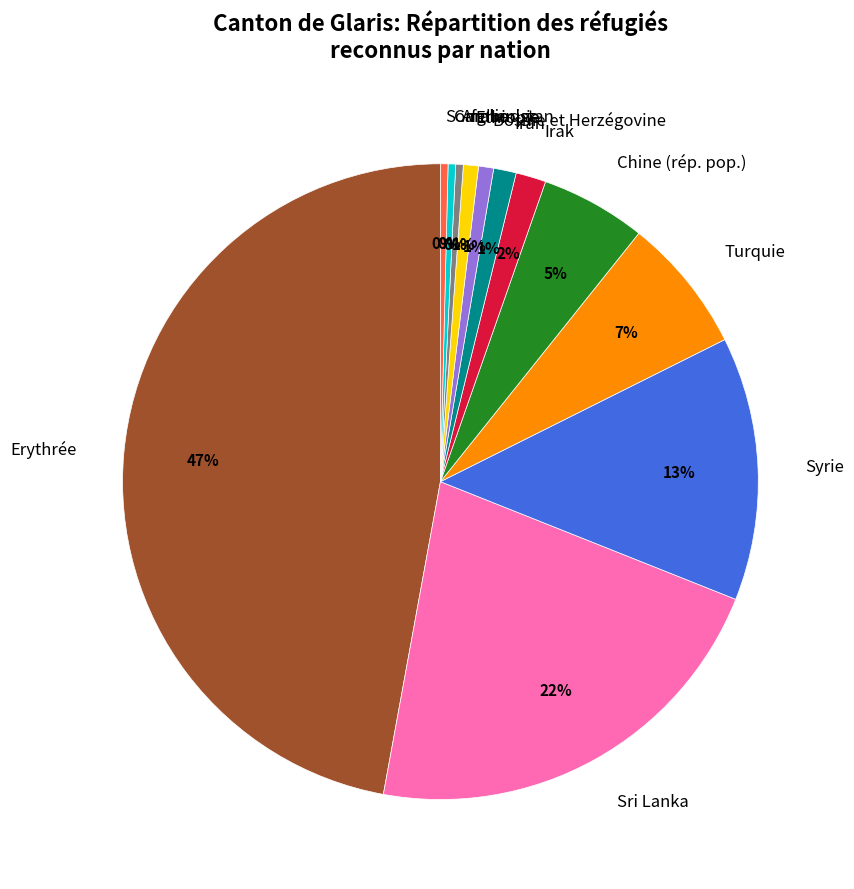

Is it true that Erythrée is 47% of the pie?

True